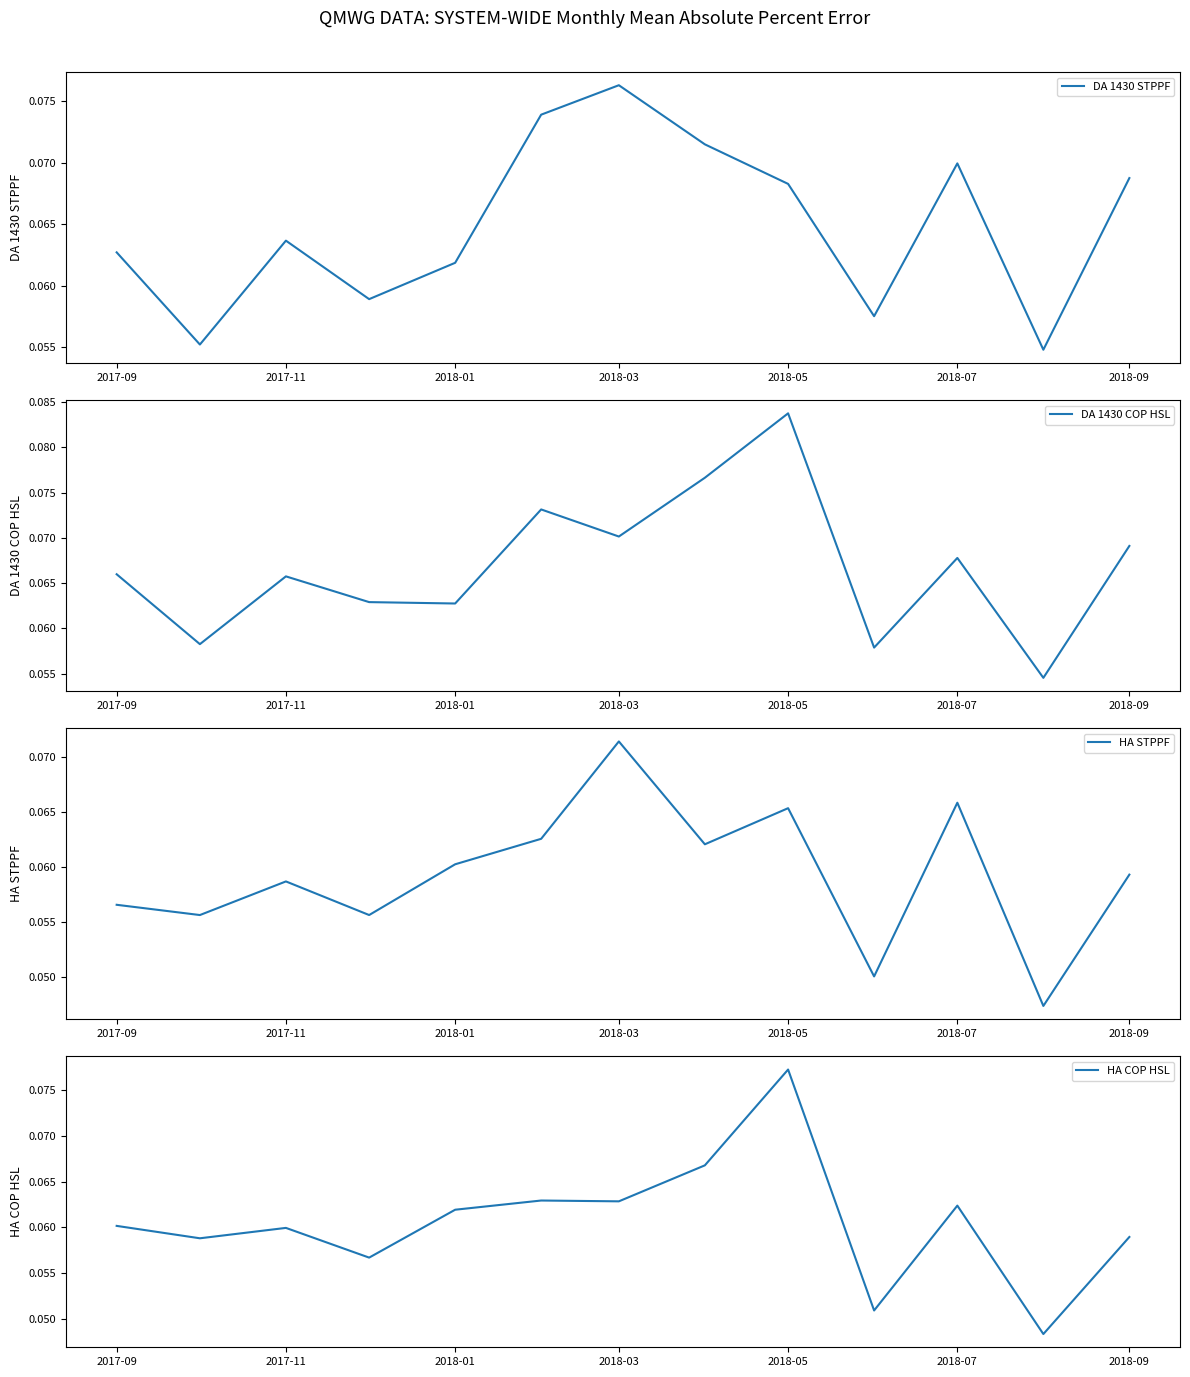

Which series has the largest range (max minus min)?

DA 1430 COP HSL